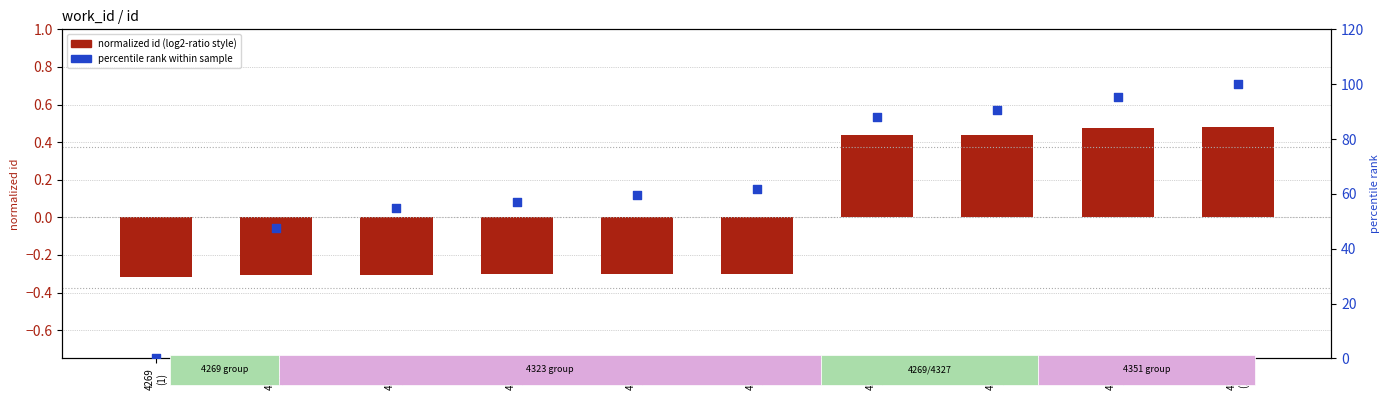

Which series contains the lowest Y value?

normalized id (centered)